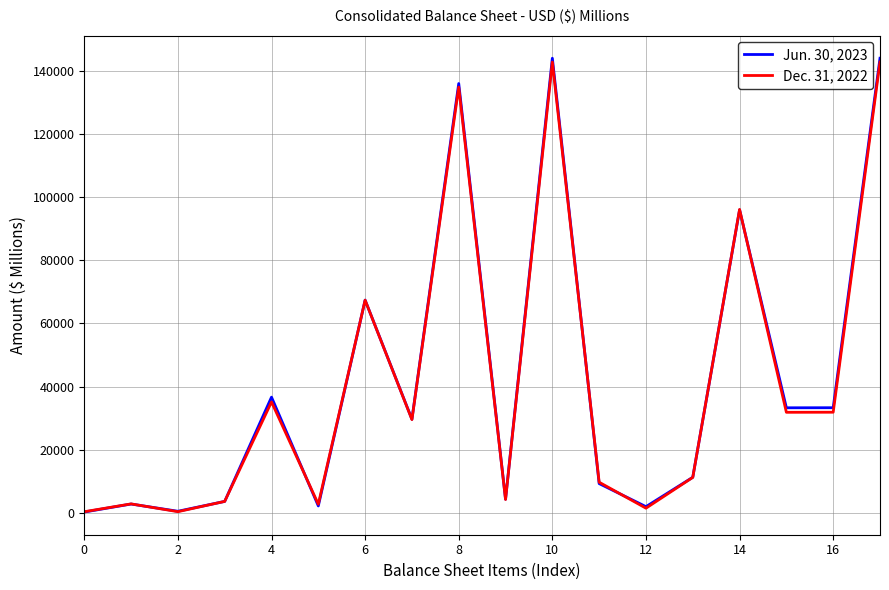

List the series in order of their overall mean, highest first.

Jun. 30, 2023, Dec. 31, 2022